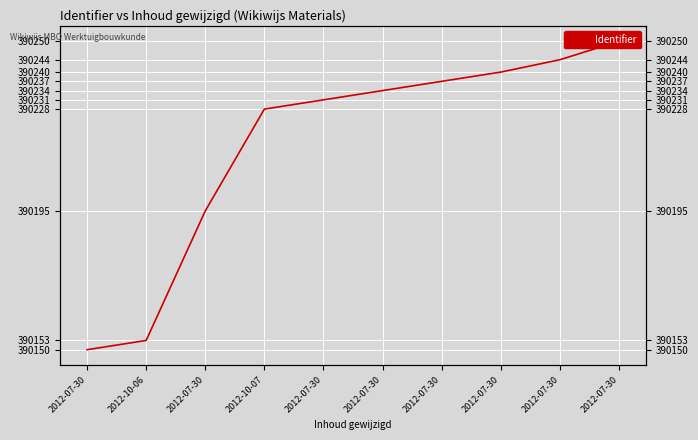

Reading left to right, transcribe all the data shown in this chart.

390150	390153	390195	390228	390231	390234	390237	390240	390244	390250